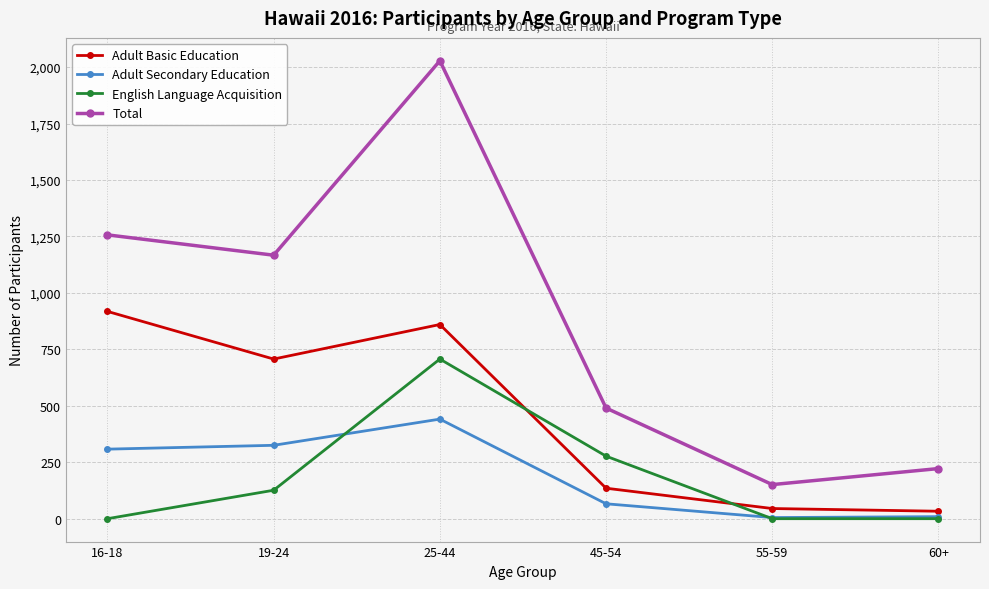

The Adult Secondary Education series shows 216 at 19-24. True or false?

False